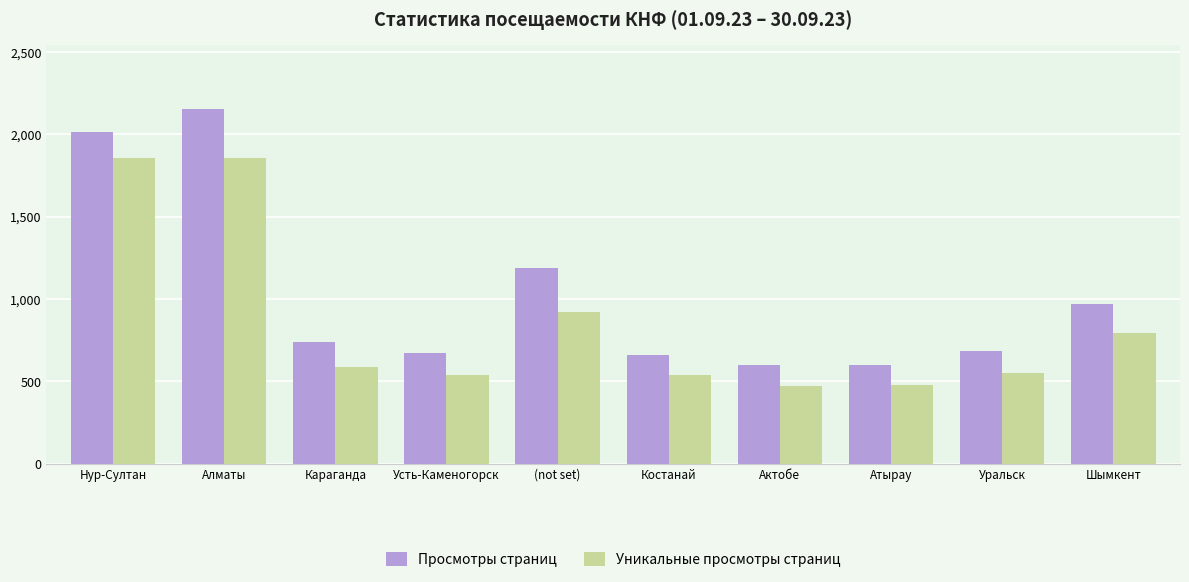

Rank the series by their average value, from highest to lowest.

Просмотры страниц, Уникальные просмотры страниц